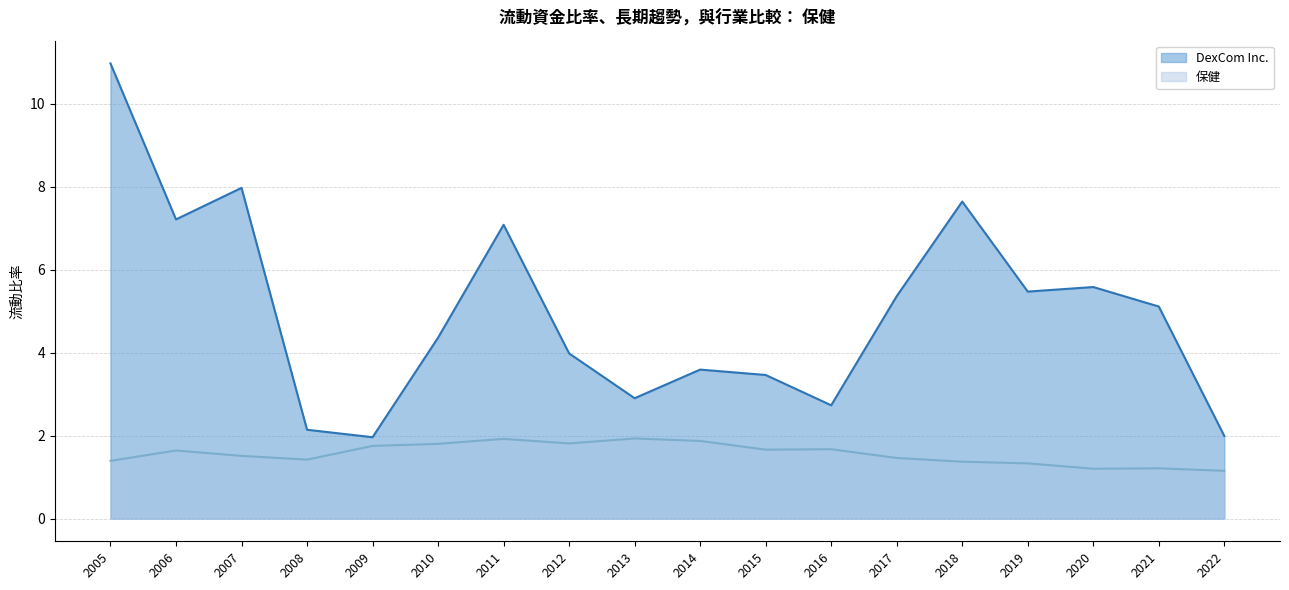

At how many categories does at least one series exceed 2?

16